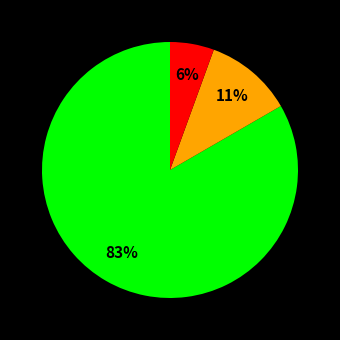

Is there any slice that represents more than half of the pie?

Yes